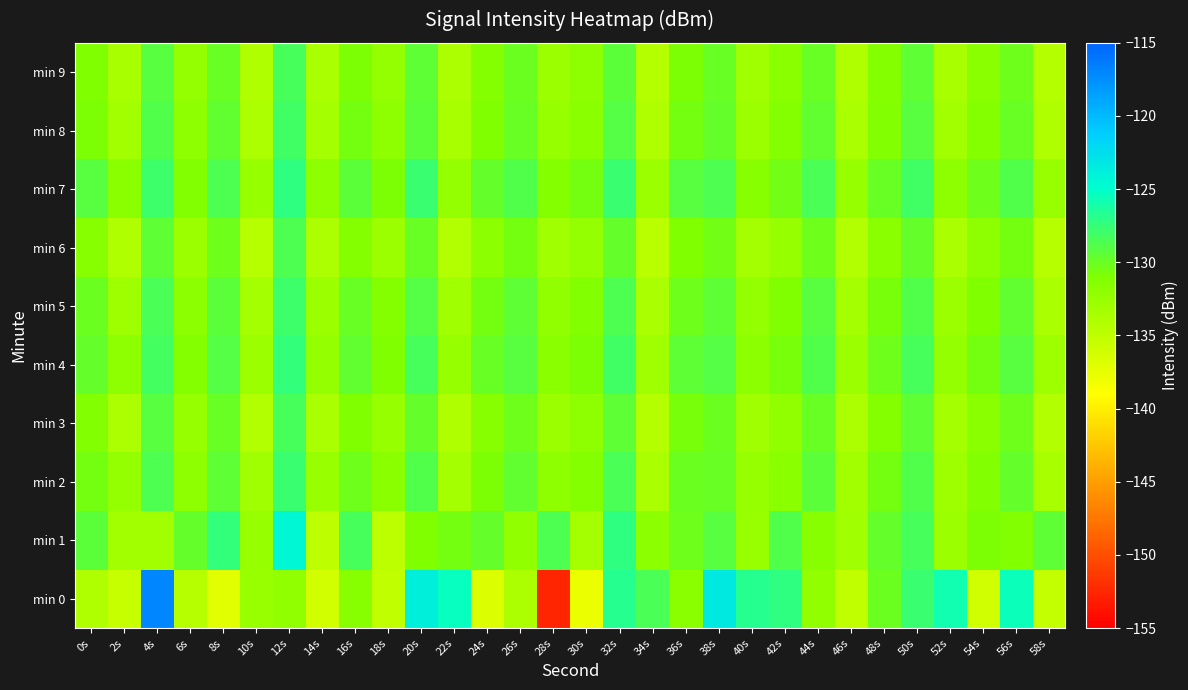

At which category is the sum across all series the highest?

4s